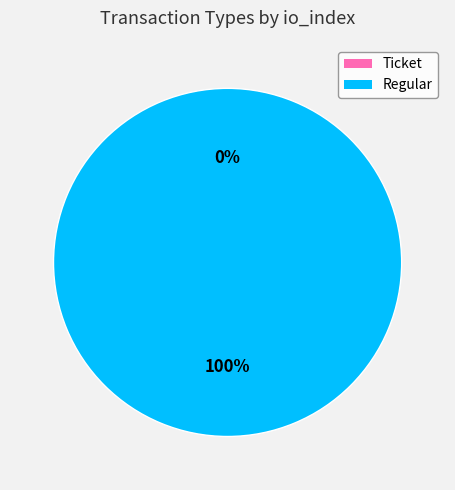

Which category has the biggest portion of the pie?

Regular